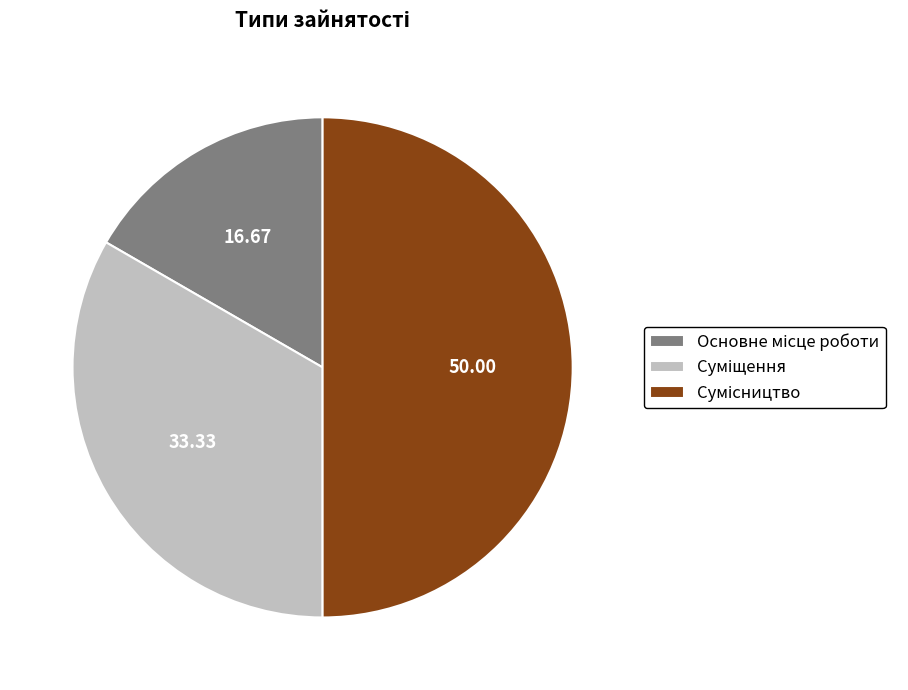

To the nearest percent, what percentage of the pie is Основне місце роботи?

17%